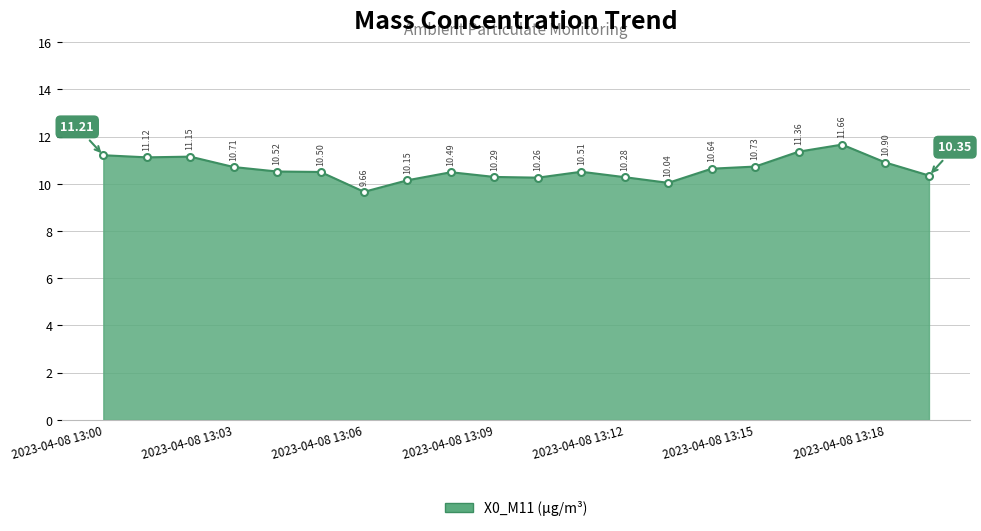

How many points are higher than both their immediate neighbors (excluding endpoints)?

4